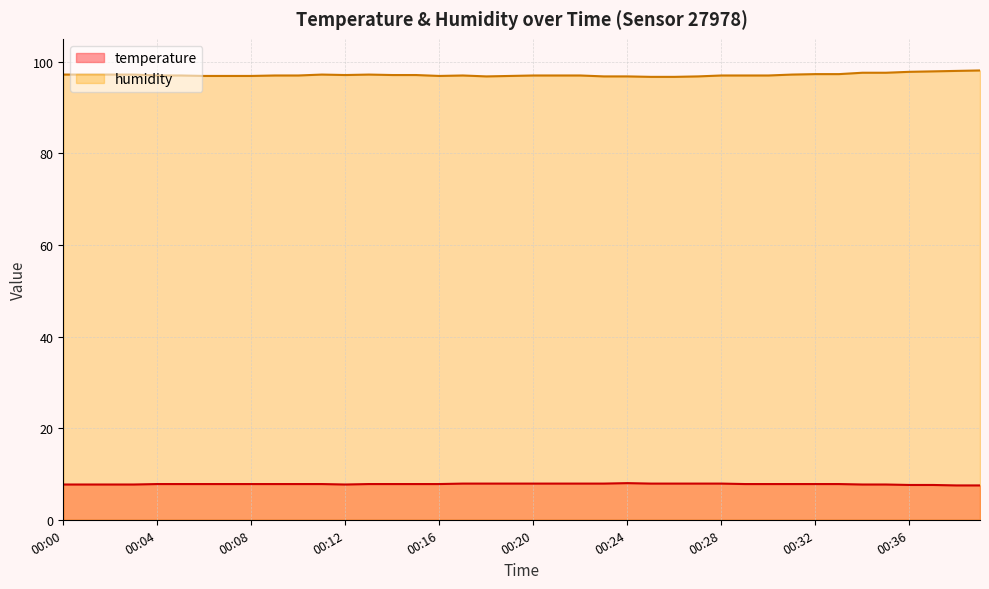

In temperature, how many points are lower than both neighbors (excluding endpoints)?

1